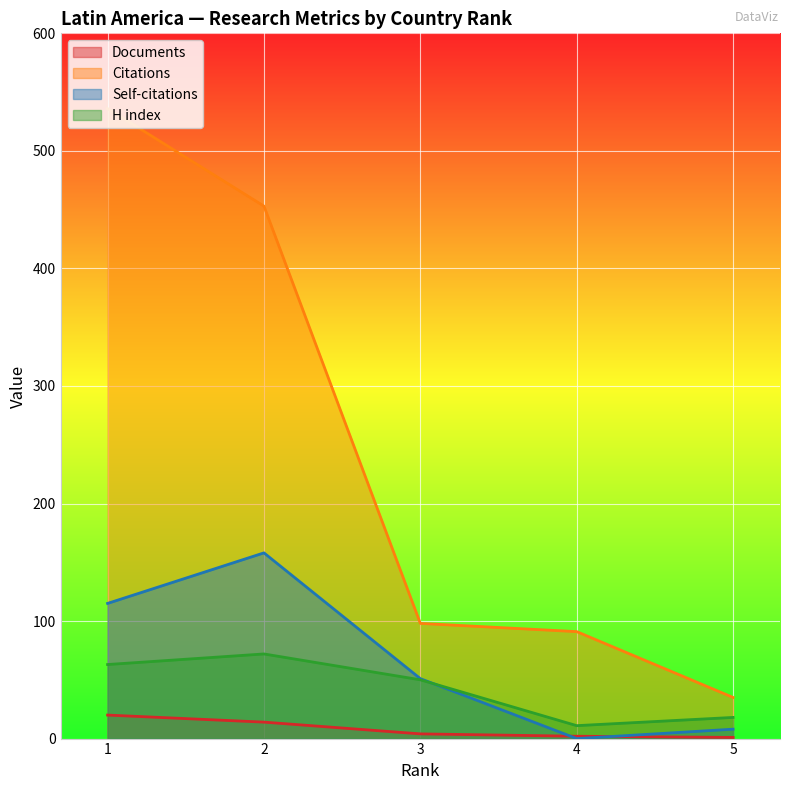

True or false: Citations has a value of 35 at 5.

True